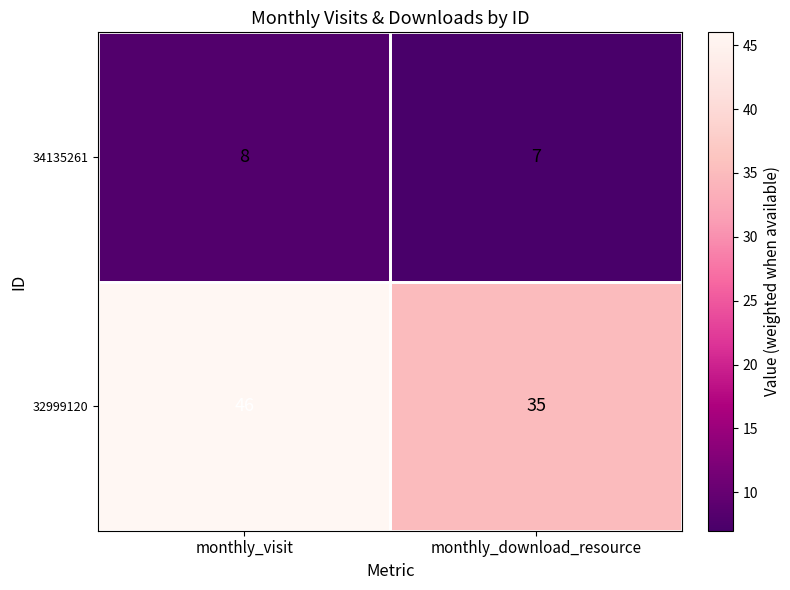

What is the total value across all series at monthly_visit?

54